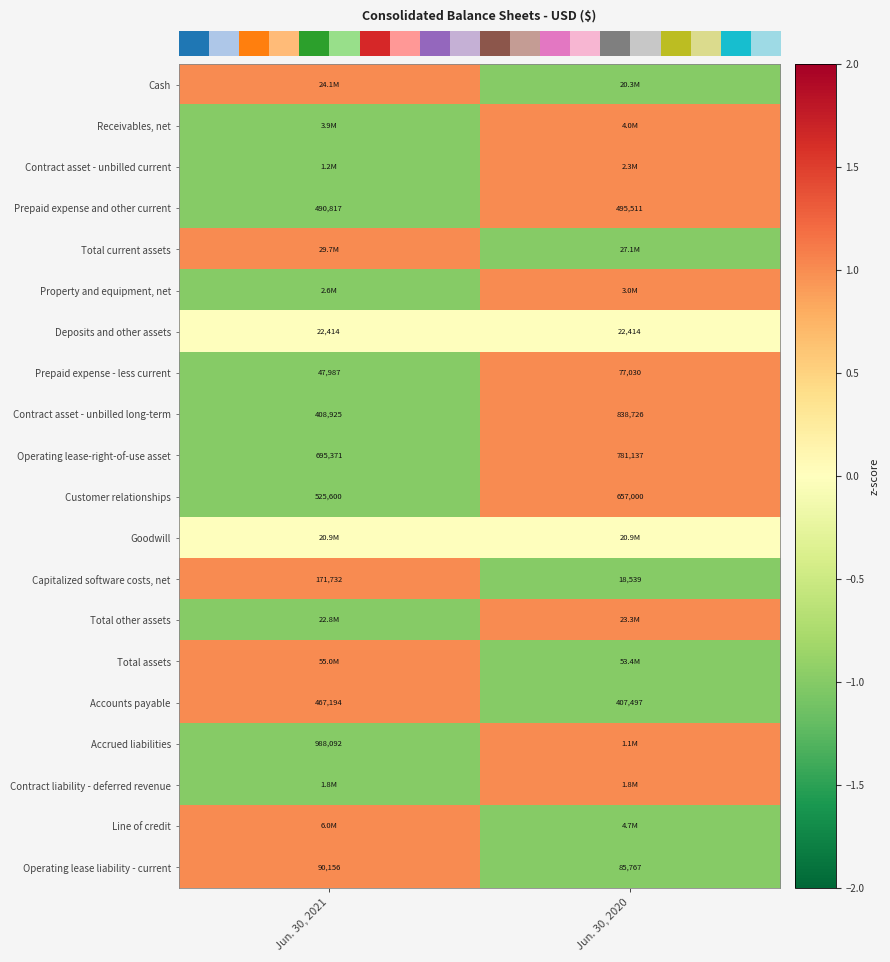

Which label corresponds to the smallest value in the chart?

Jun. 30, 2020